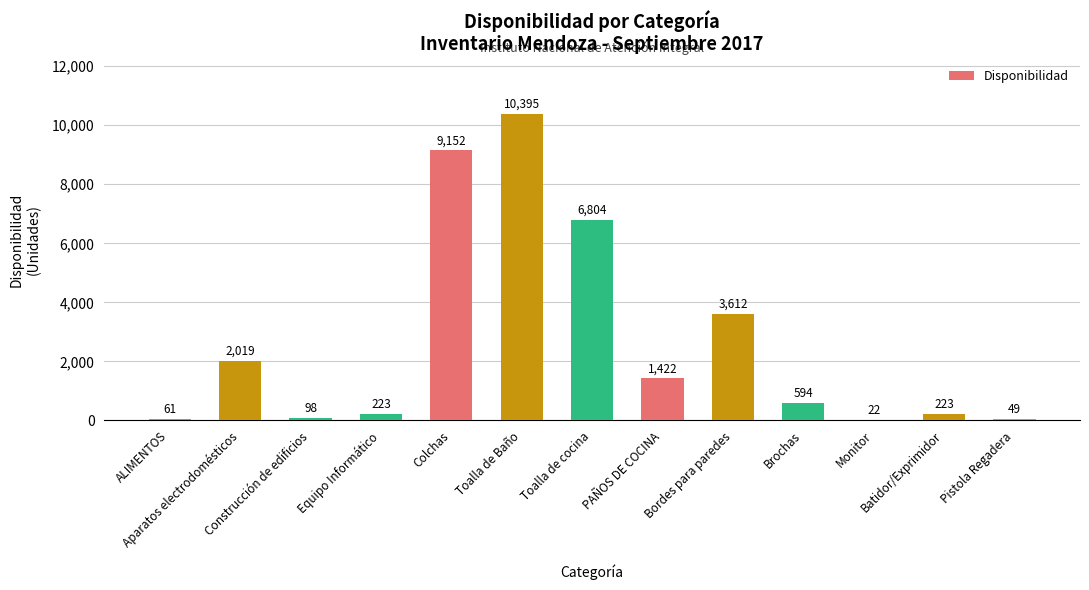

What is the maximum value shown in the chart?

10395